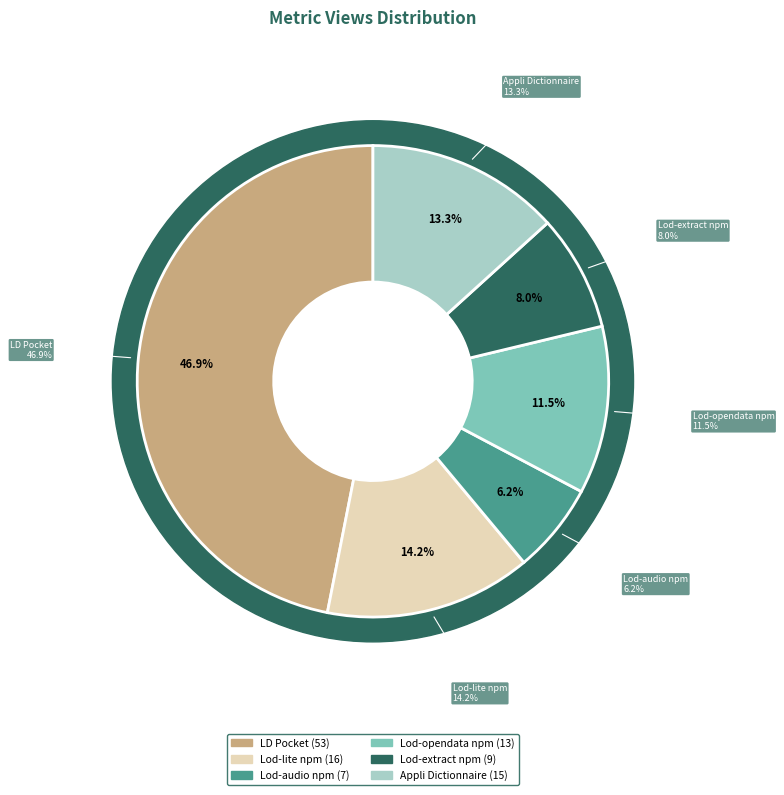

To the nearest percent, what is the difference between the largest and smallest slice percentages?

41%